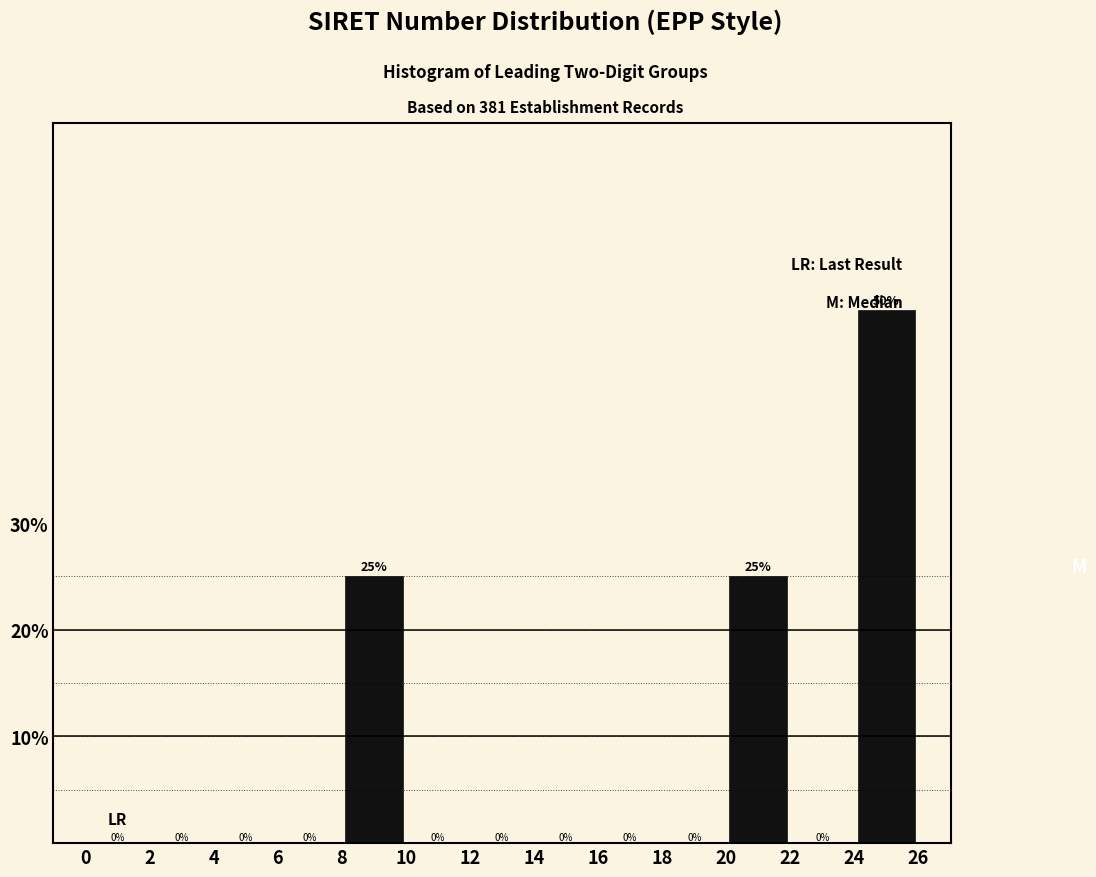

Which range on the x-axis has the tallest bar?

24 to 26